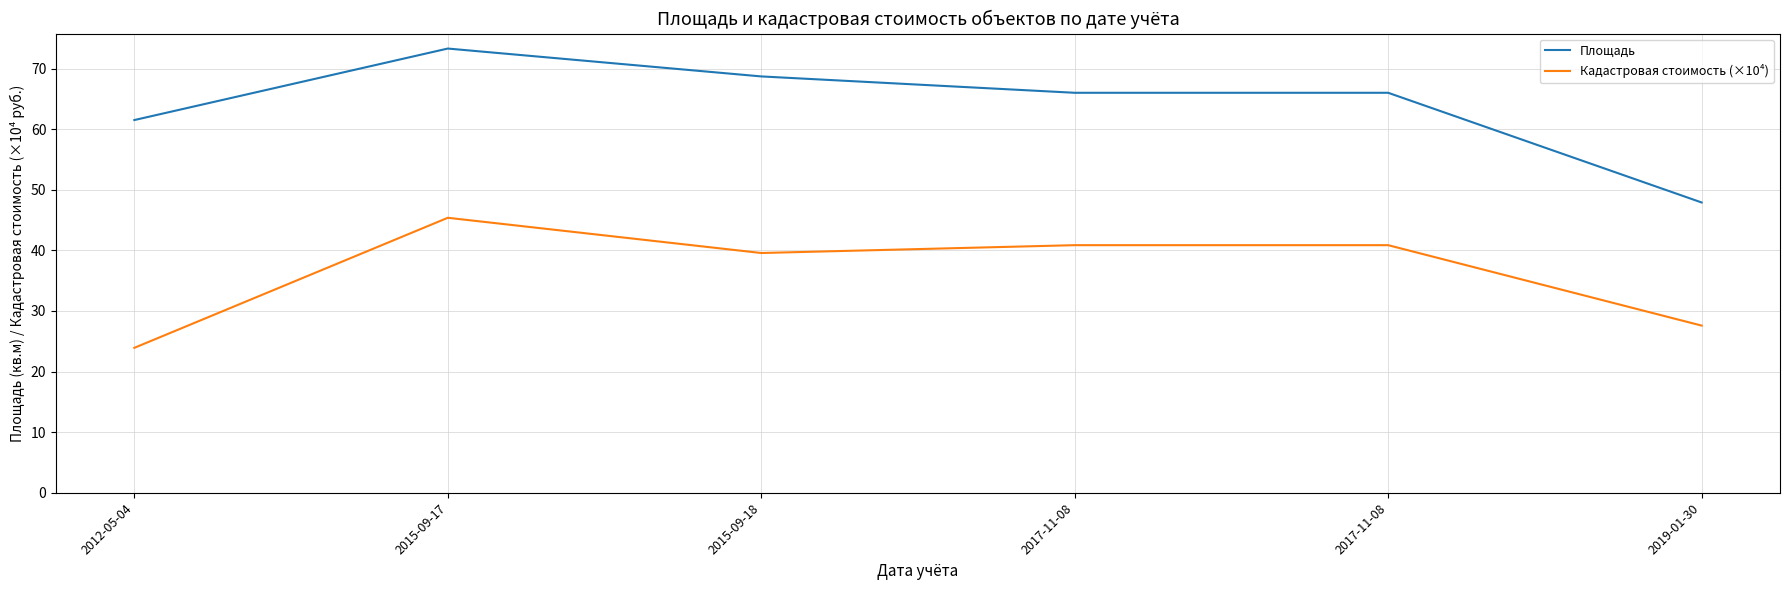

How many lines are shown in the chart?

2